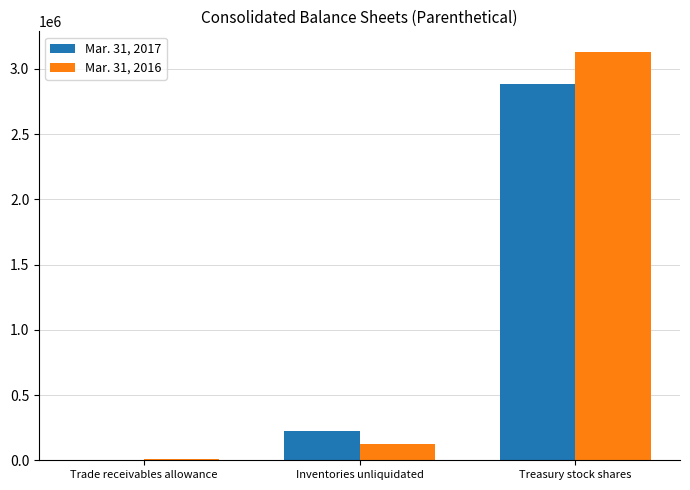

True or false: Mar. 31, 2016 has a value of 3131921 at Treasury stock shares.

True